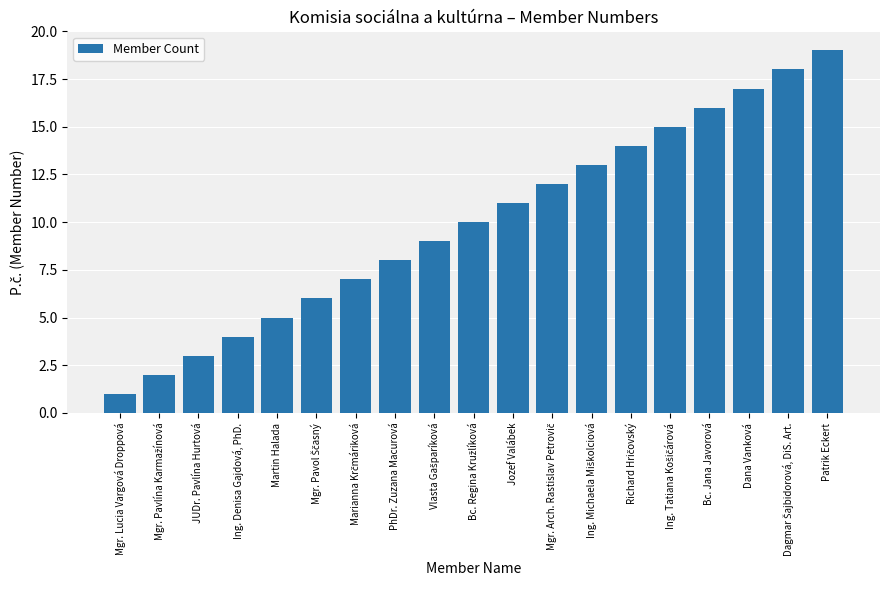

How many bars are there in total?

19